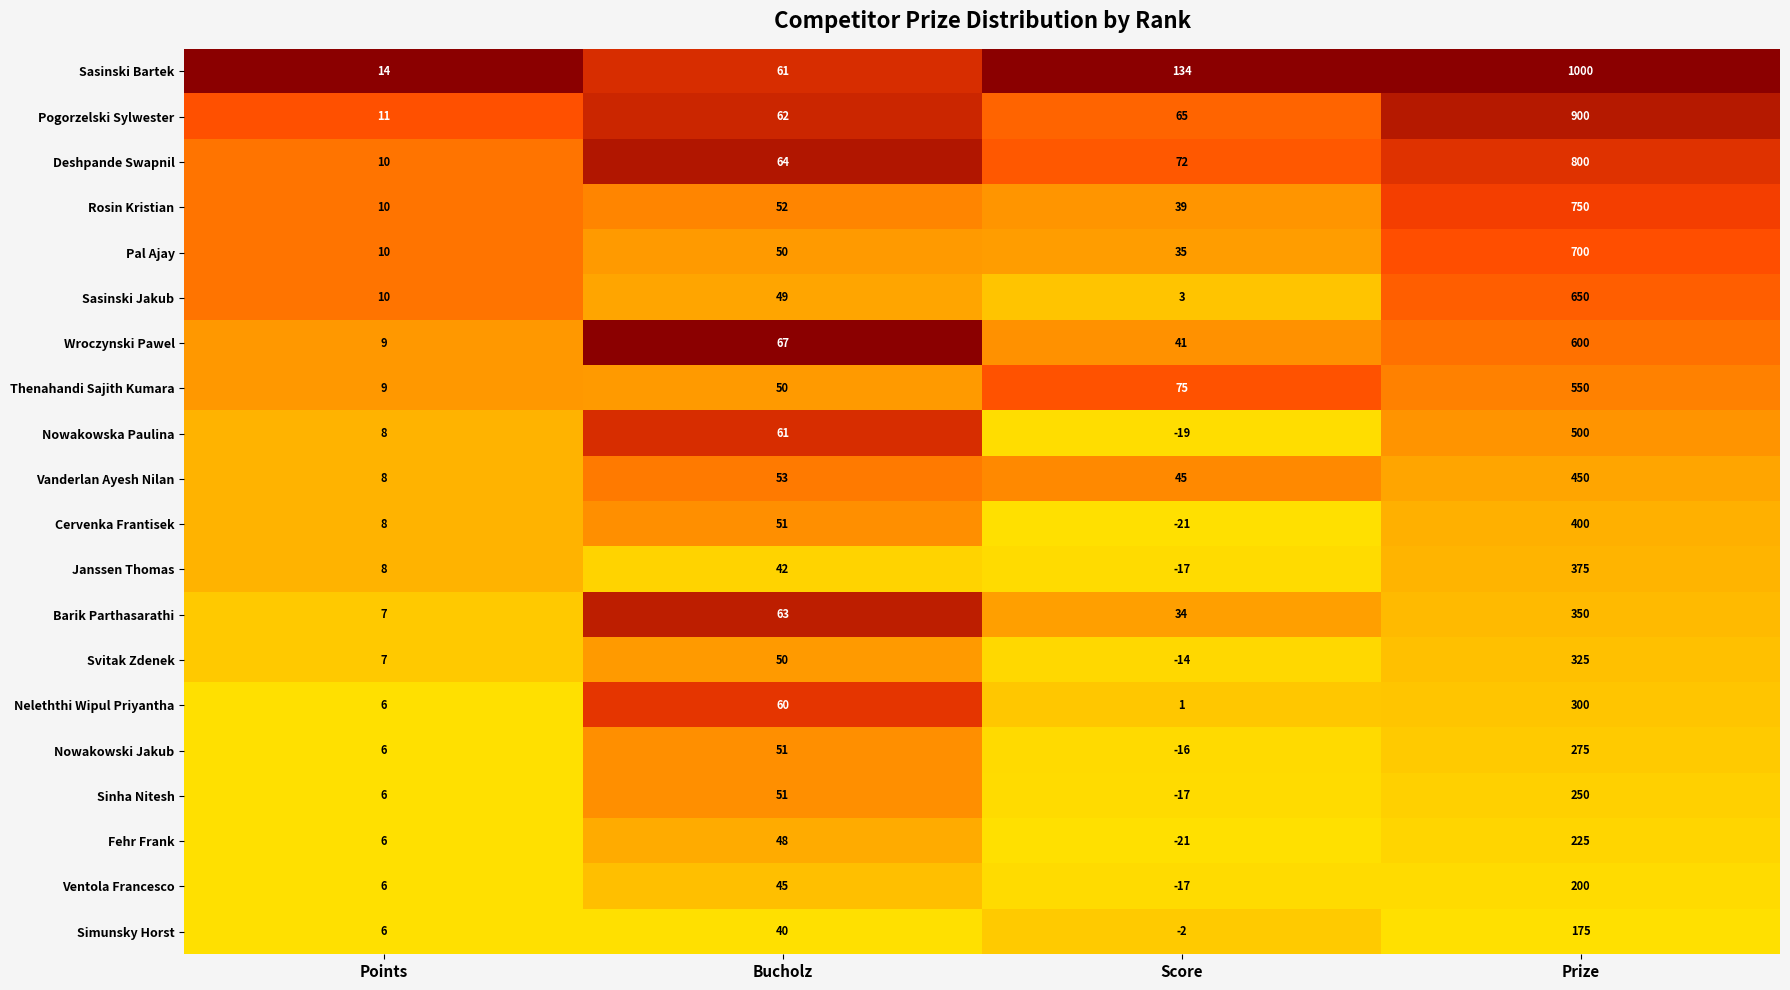

Count the number of categories in the chart.

4